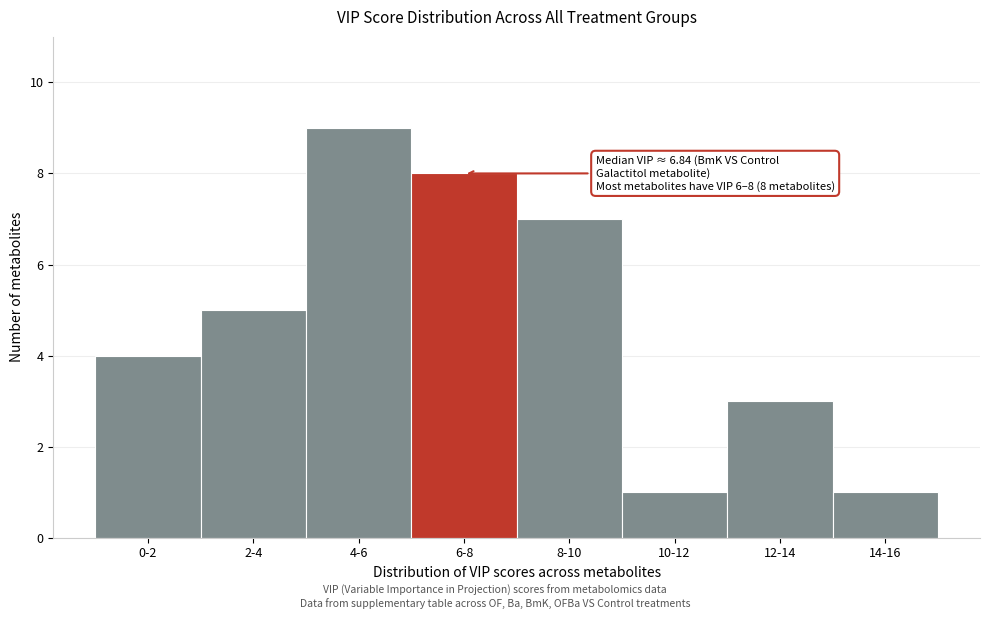

Reading right to left, what are all the values shown in this chart?

1	3	1	7	8	9	5	4